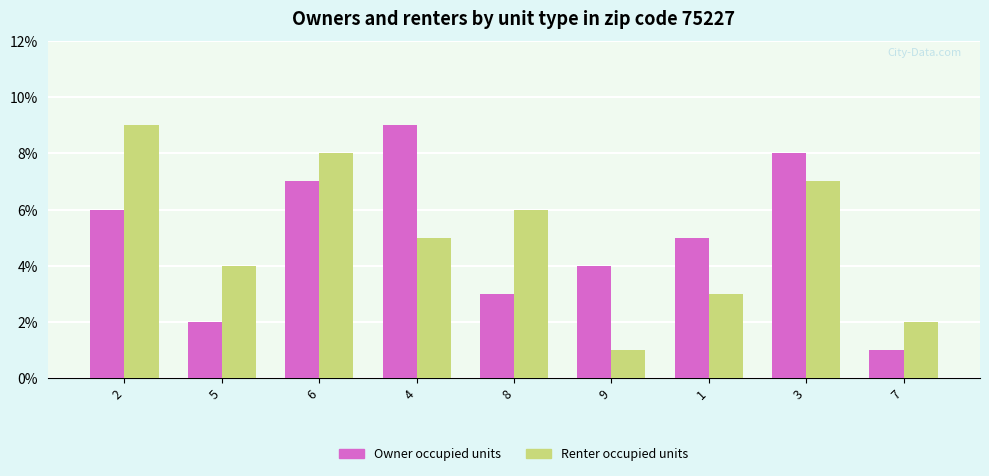

At how many categories does at least one series exceed 7?

4